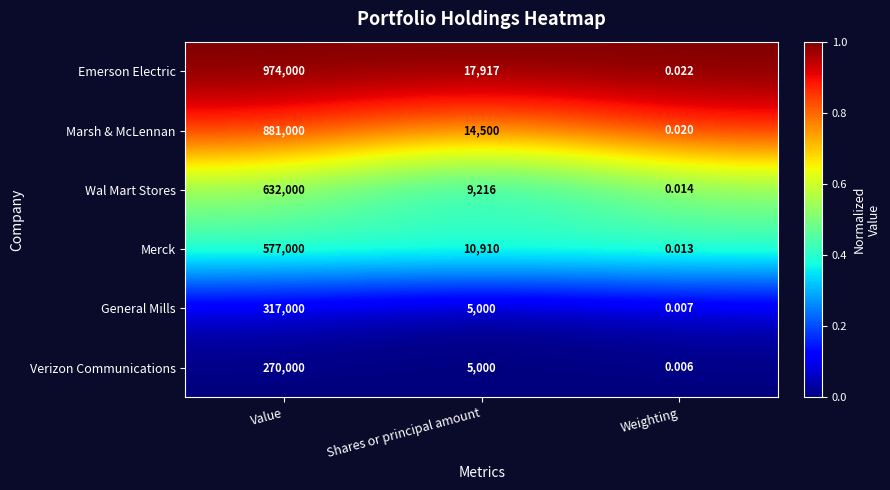

How many data points does each series have?

3